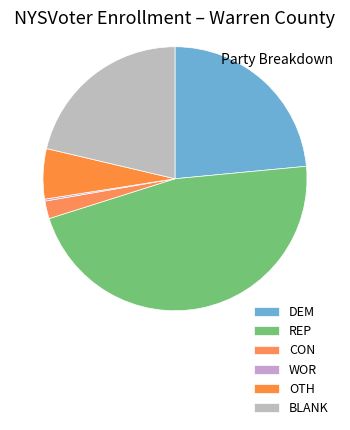

How many slices are in this pie chart?

6